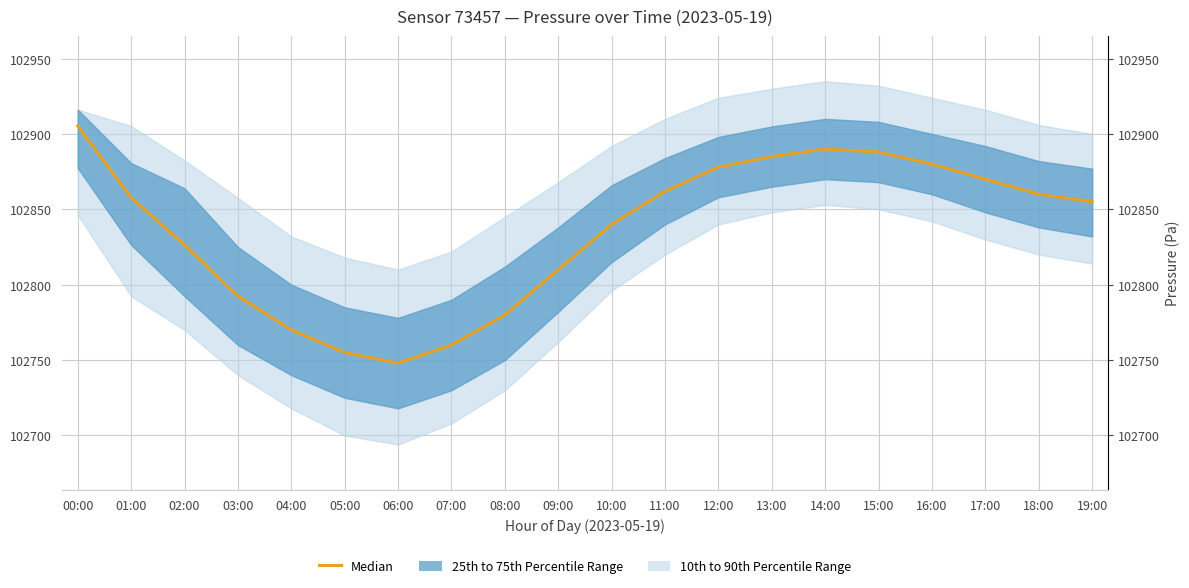

Reading left to right, list all the values displayed in this chart.

102905.3	102857.6	102826.4	102792.4	102770.0	102755.0	102748.0	102760.0	102780.0	102810.0	102840.0	102862.0	102878.0	102885.0	102890.0	102888.0	102880.0	102870.0	102860.0	102855.0